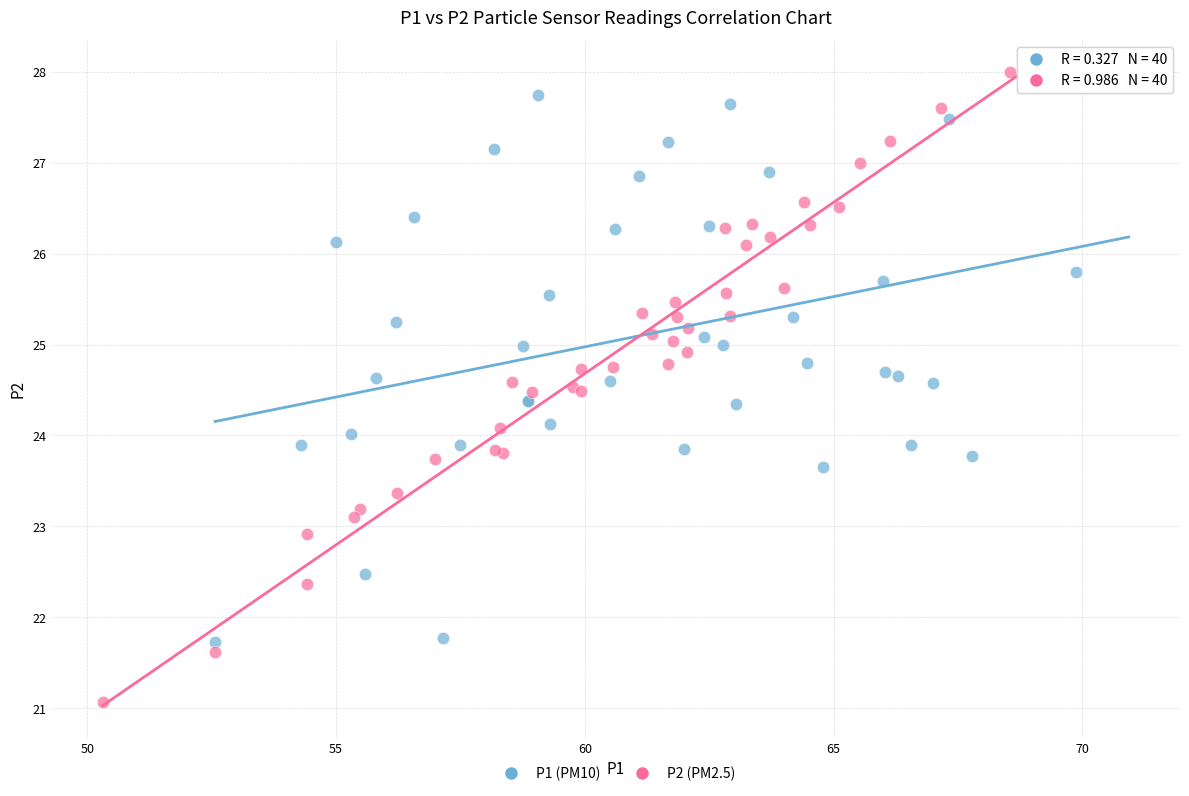

Which series has the widest spread of Y values?

P2 (PM2.5)